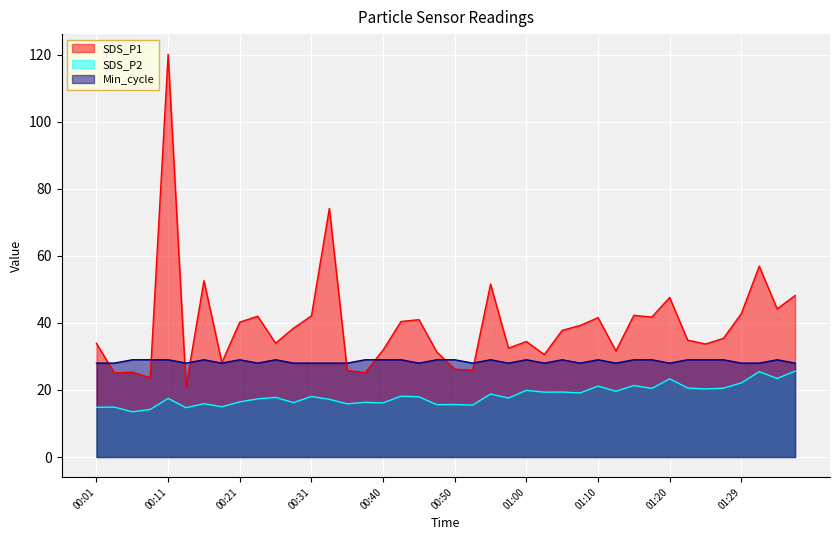

Rank the series by their maximum value, from lowest to highest.

SDS_P2, Min_cycle, SDS_P1